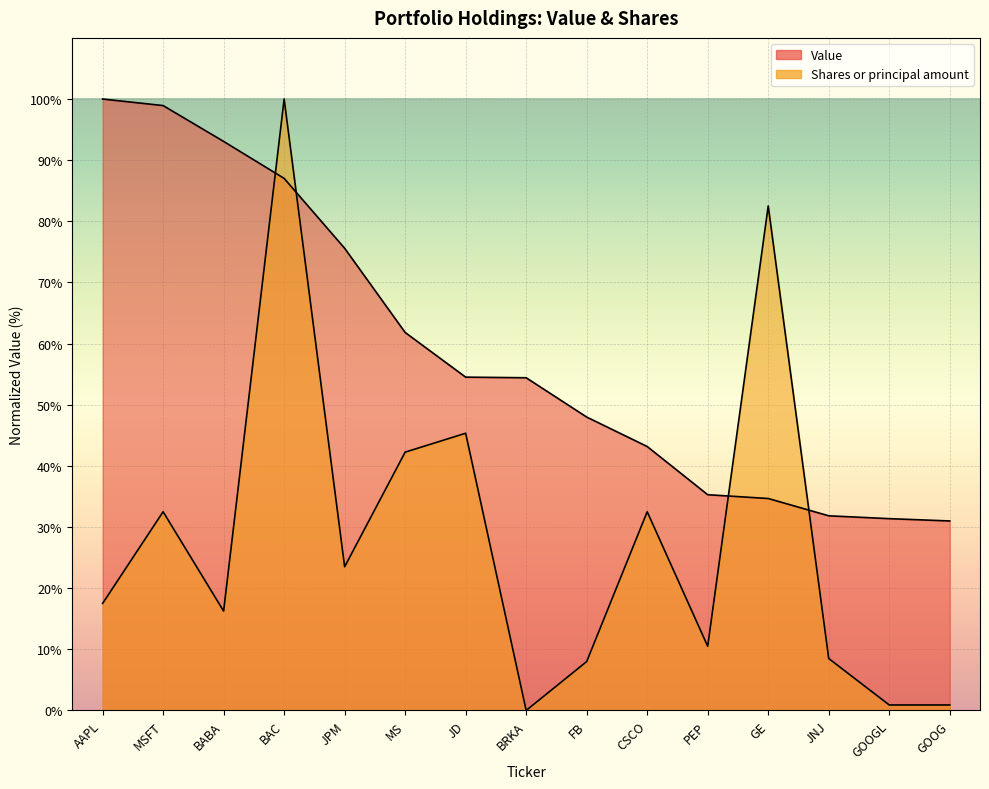

What is the value of the Shares or principal amount point at the 9th from the left?

8.0